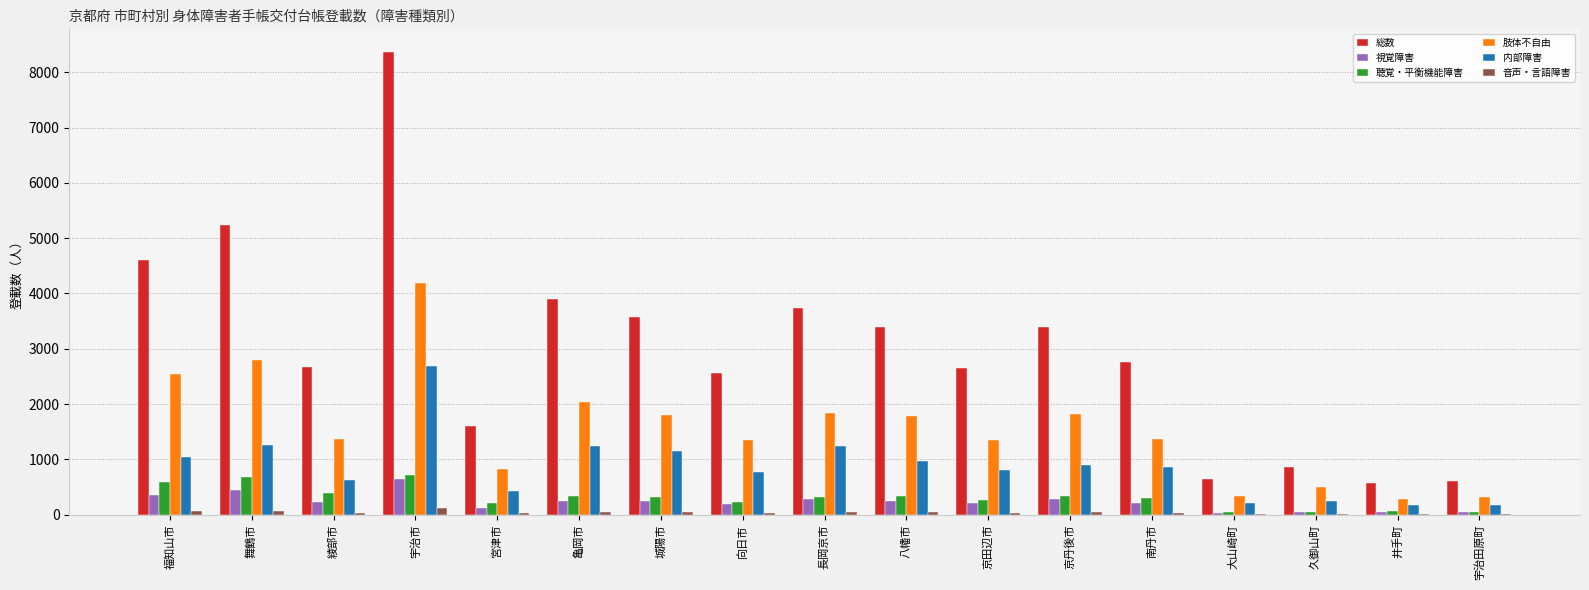

How many groups of bars are there?

17